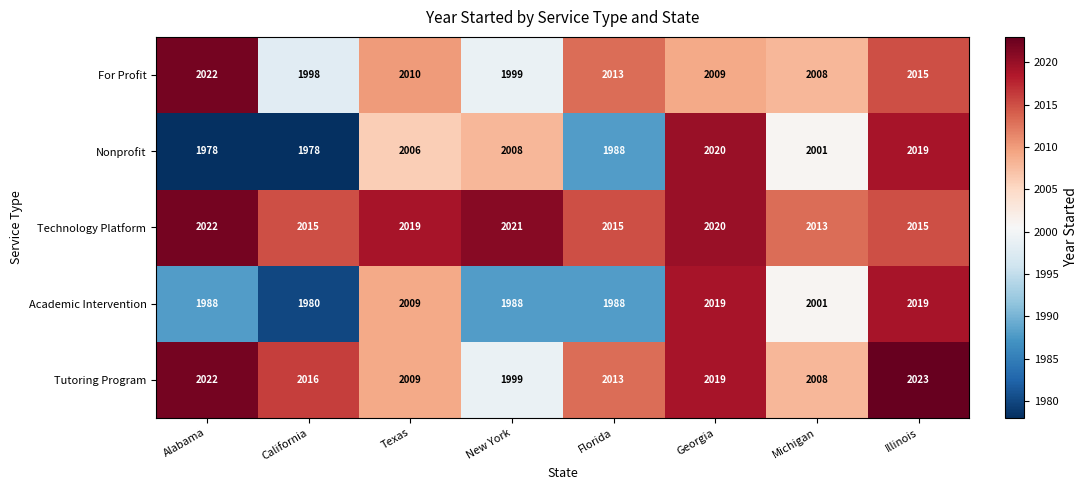

What is the difference between the highest and lowest values at Alabama?

44